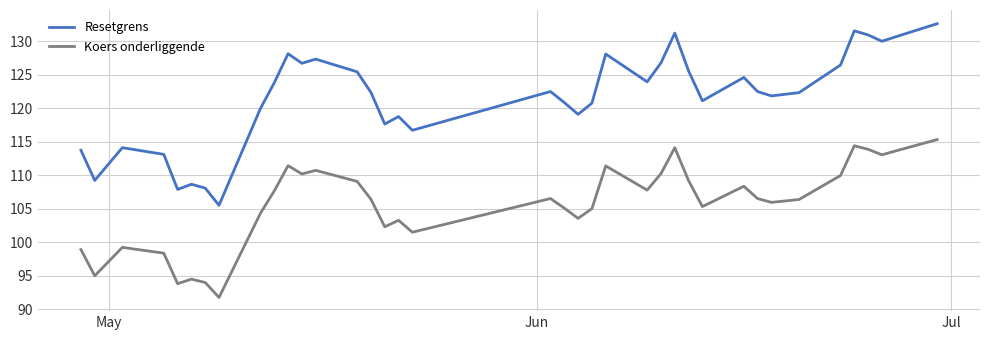

Which series has the widest spread of values?

Resetgrens